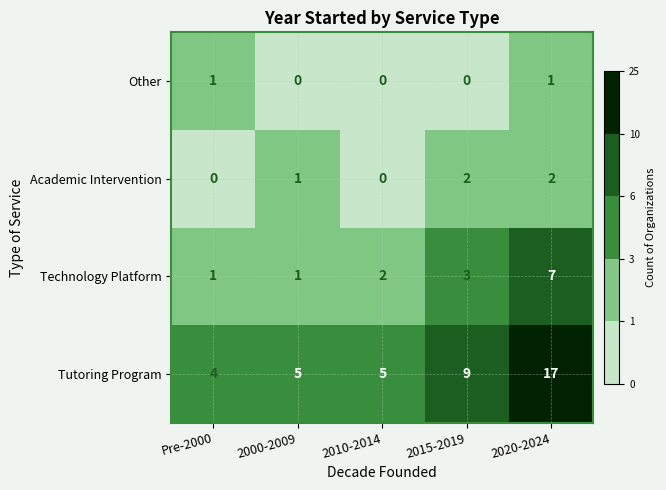

Is it true that Technology Platform equals 3 at 2015-2019?

True